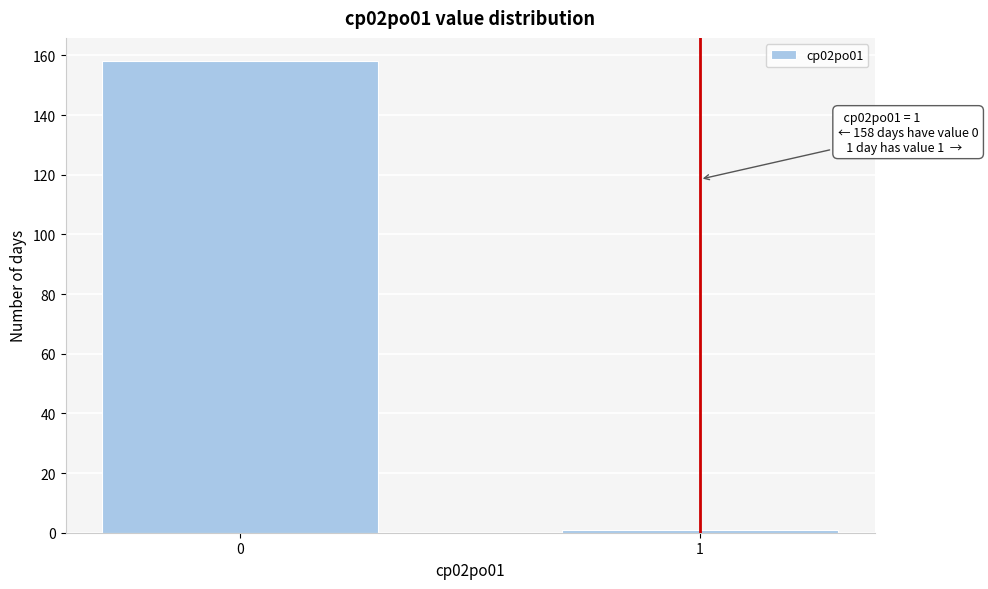

Reading left to right, list all the values displayed in this chart.

0=158	1=1